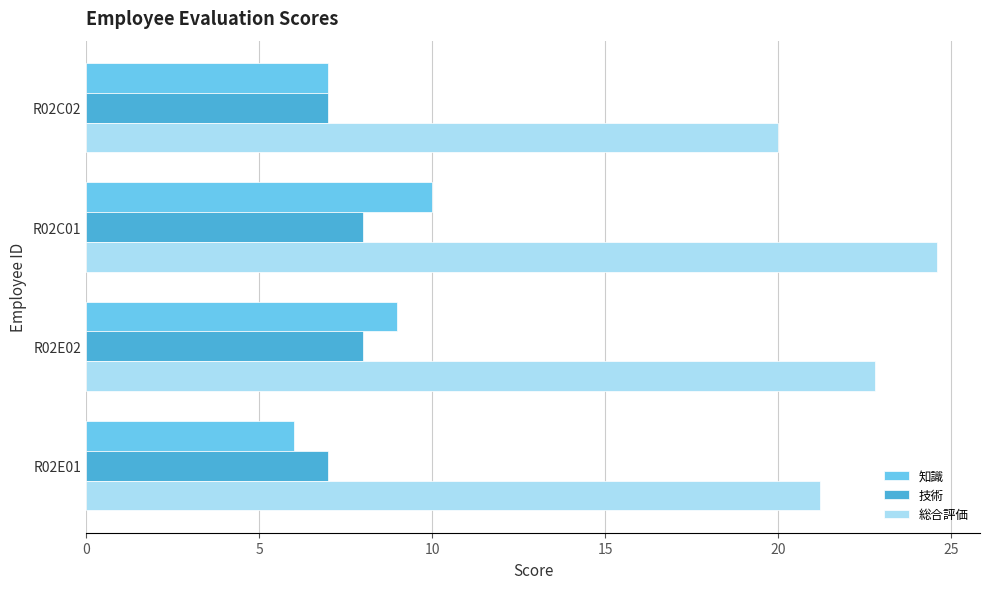

Which category has the highest value in the 総合評価 series?

R02C01